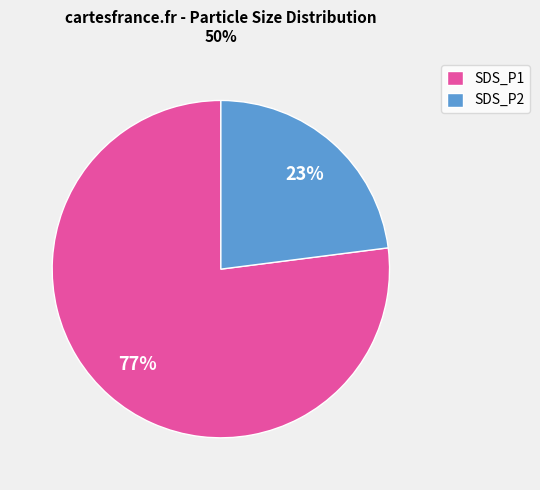

How many segments does this pie chart have?

2